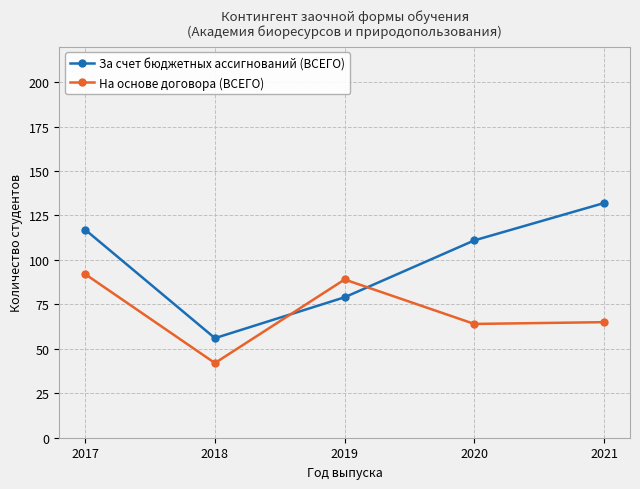

What is the difference between the За счет бюджетных ассигнований (ВСЕГО) values at 2020 and 2017?

6